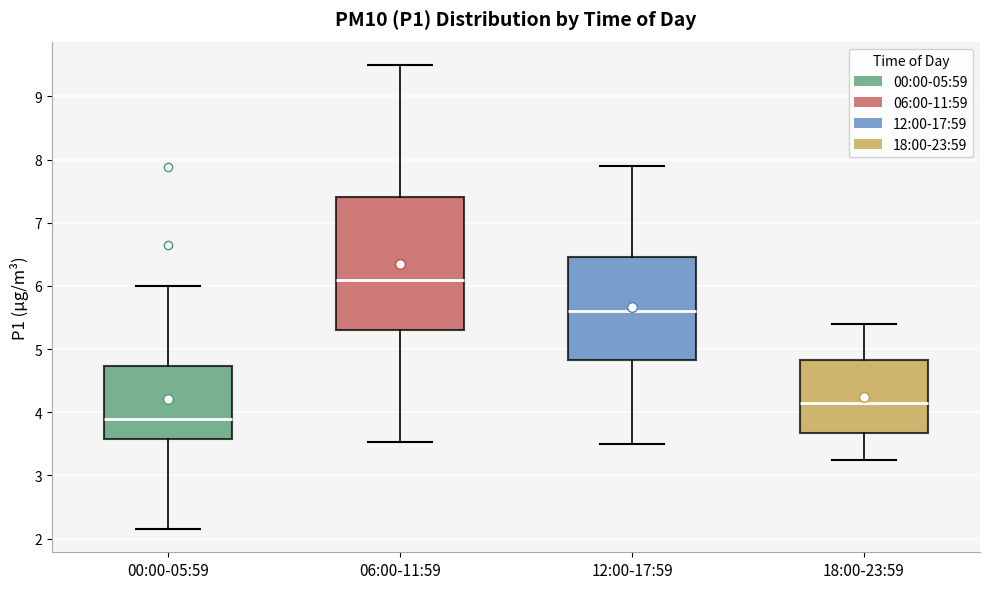

Which box is the tallest, from its lower edge to its upper edge?

06:00-11:59